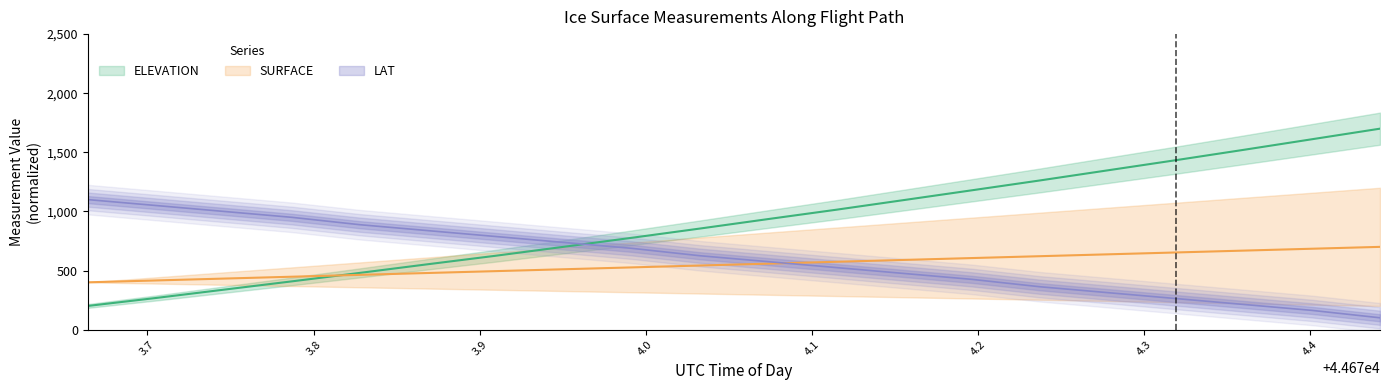

What is the average value of the LAT series?

603.7